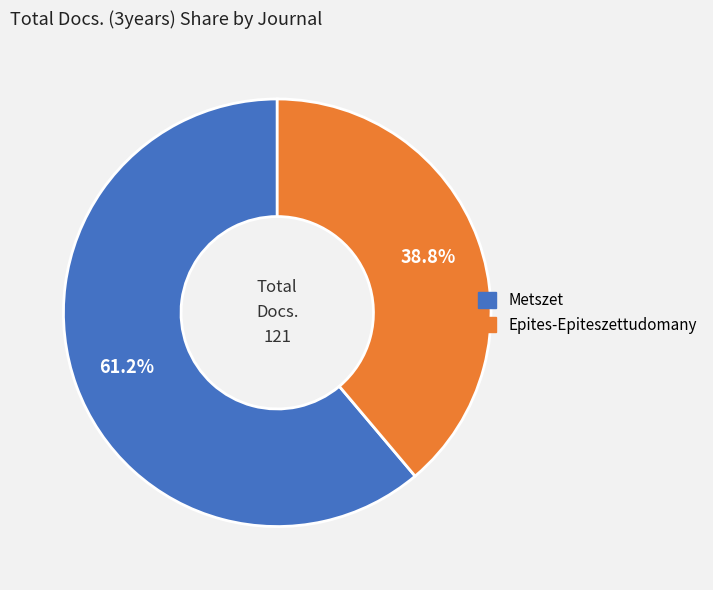

Which category accounts for the majority?

Metszet